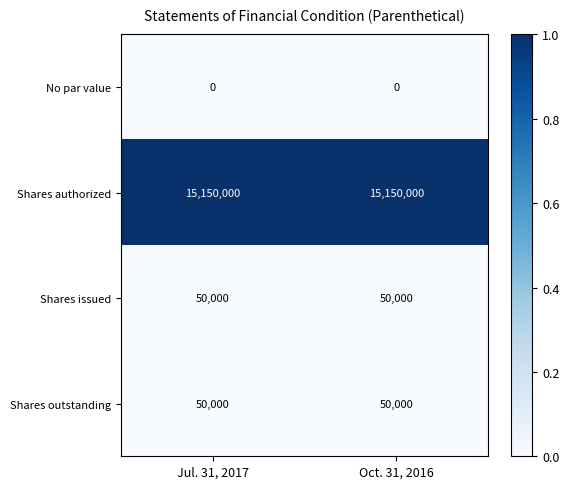

Reading left to right, what are all the values shown in this chart?

No par value: 0	0
Shares authorized: 15150000	15150000
Shares issued: 50000	50000
Shares outstanding: 50000	50000